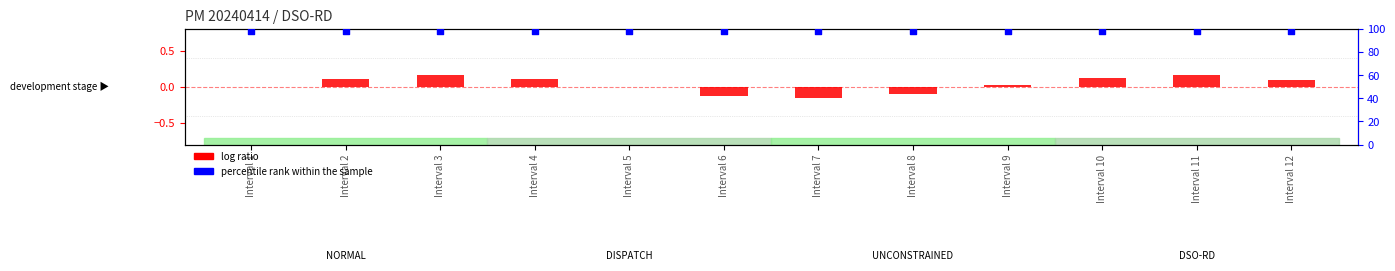

Which series has the largest total across all categories?

percentile rank within the sample